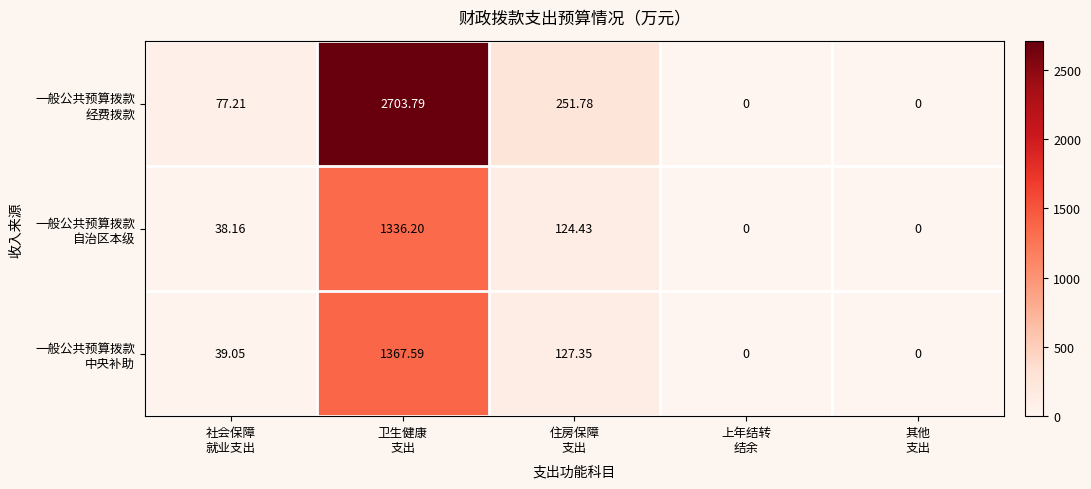

How many data points does each series have?

5